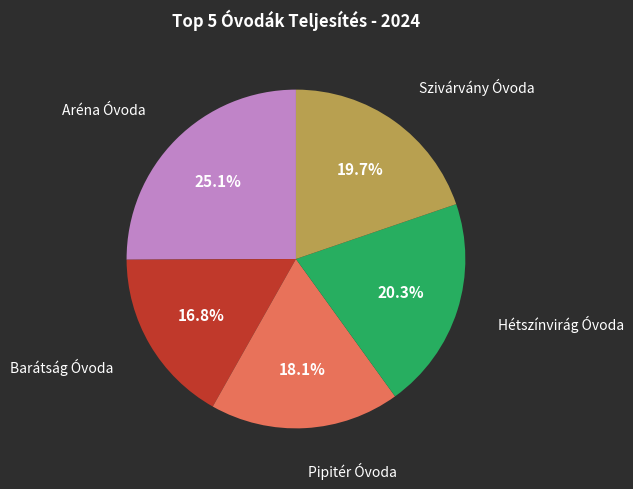

Does any single category account for the majority?

No